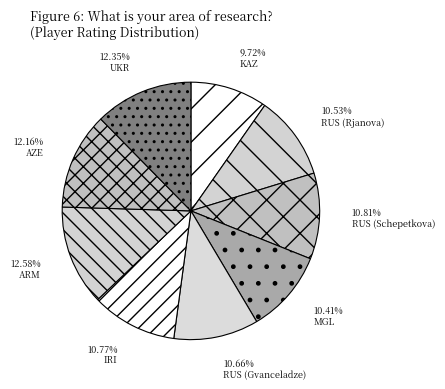

To the nearest percent, what percentage of the pie is RUS (Rjanova)?

11%